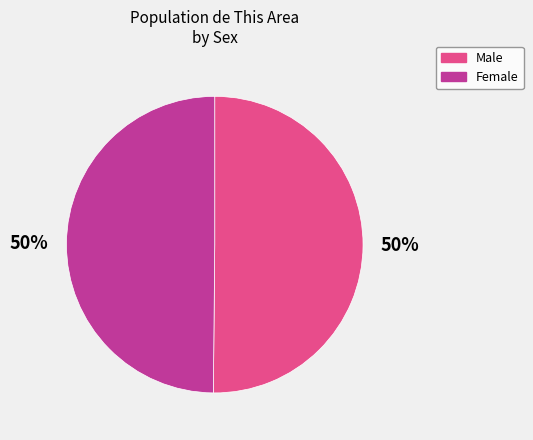

What is the ratio of the value at Male to the value at Female?

1.0